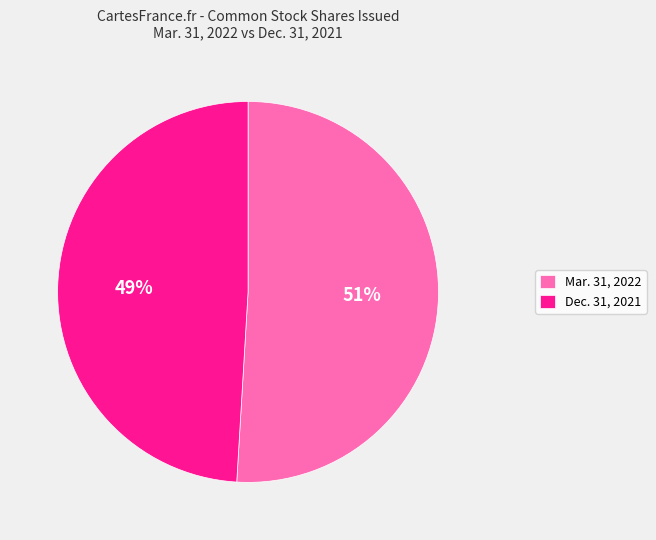

How many segments does this pie chart have?

2